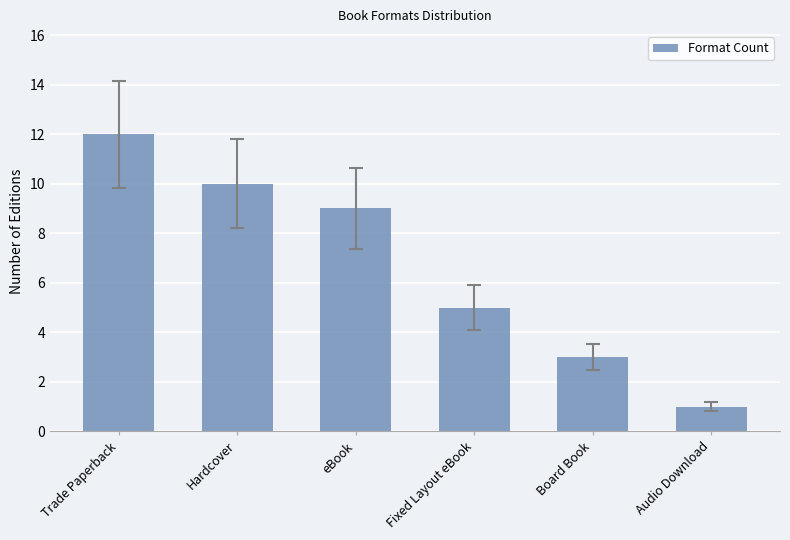

Are the bars horizontal?

No